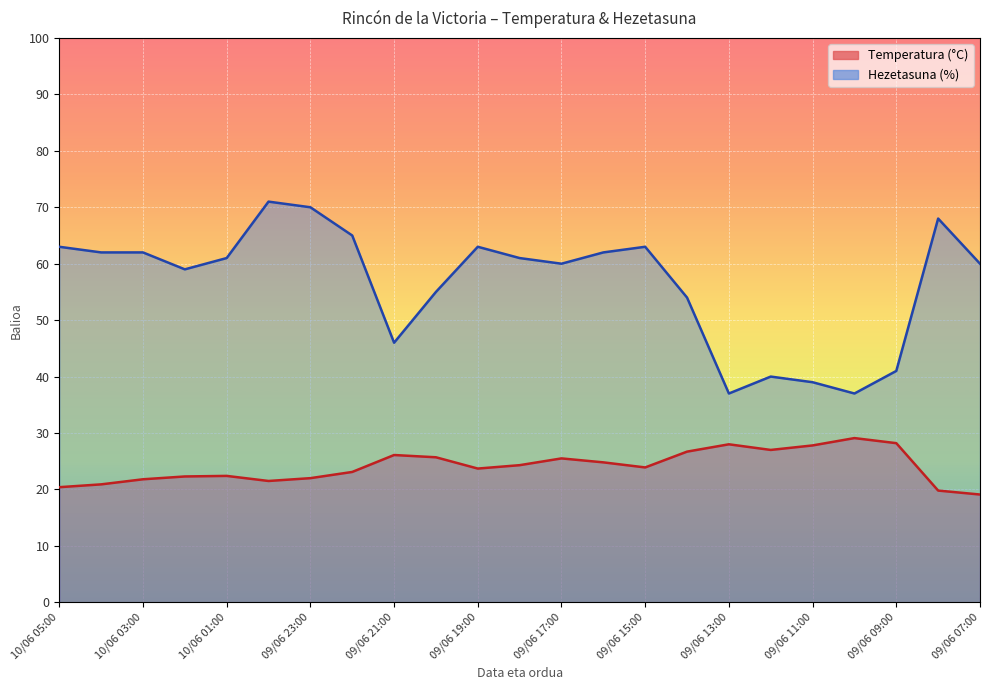

What is the difference between the second highest and minimum values in the Temperatura (°C) series?

9.1